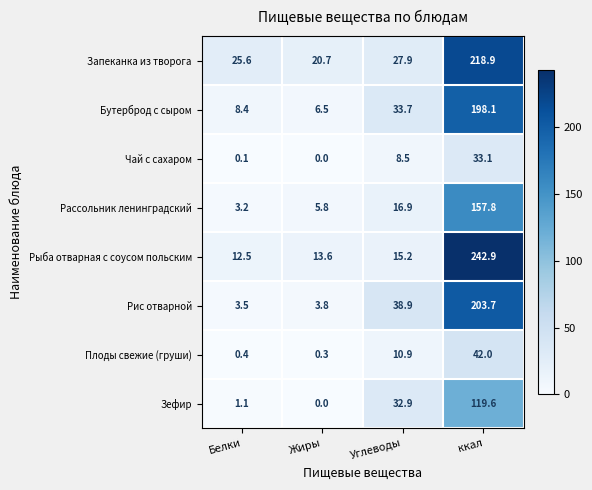

Is it true that Плоды свежие (груши) equals 0.3 at Жиры?

True